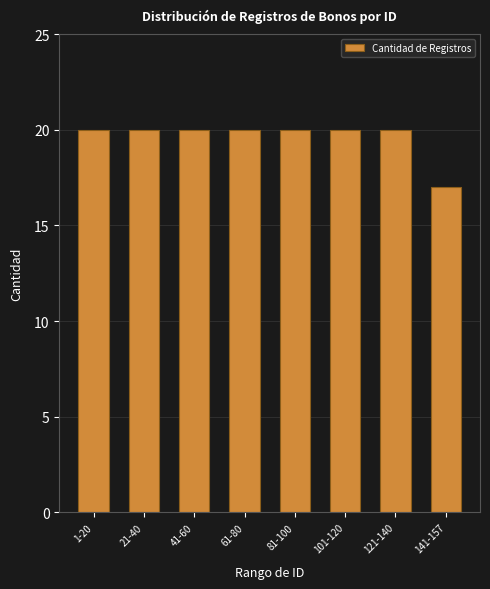

At which label is the value closest to 18?

141-157